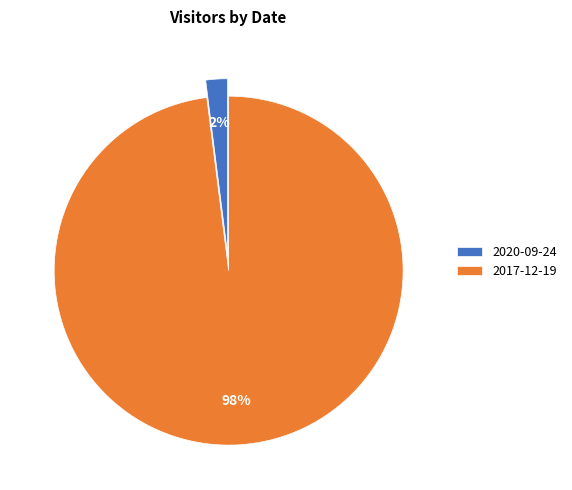

Which category accounts for the majority?

2017-12-19